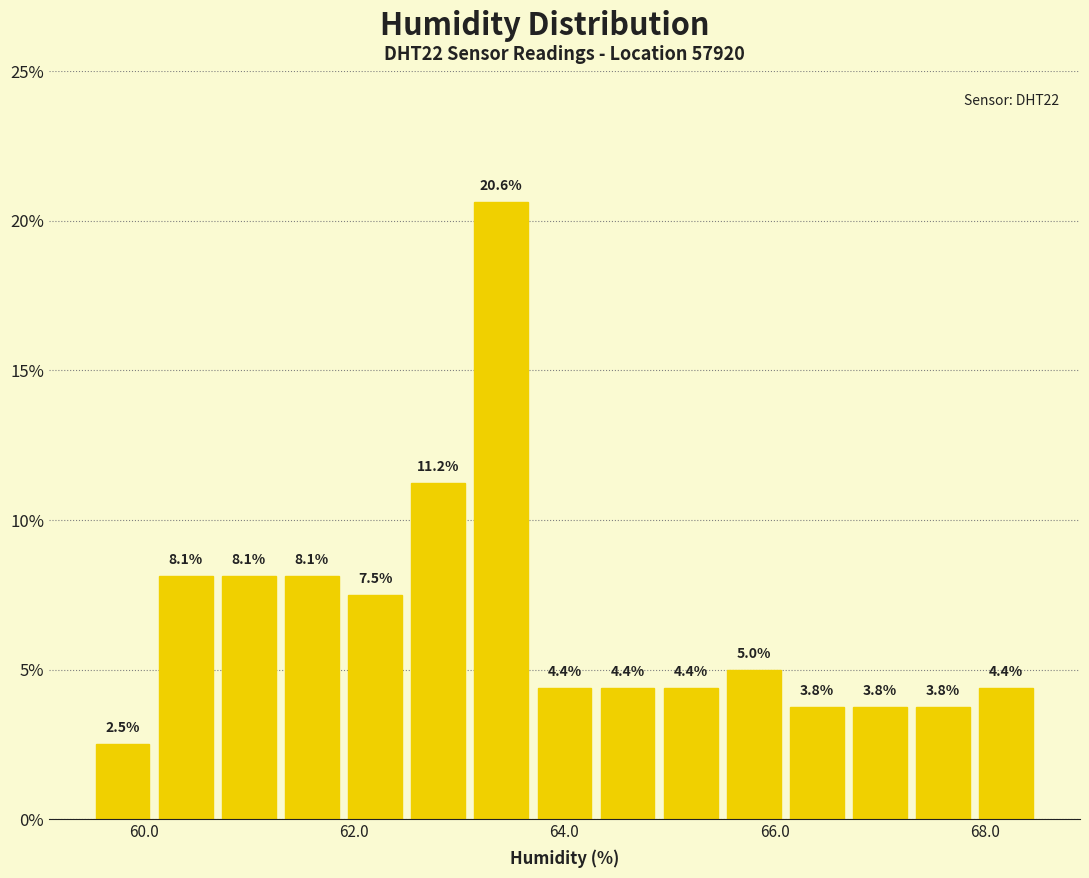

Read against the x-axis, roughly where is the centre of the tallest bar?

63.4